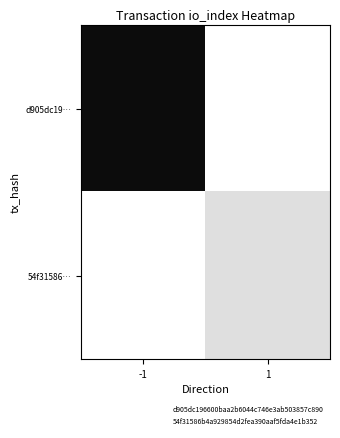

The 54f31586b4a929854d2fea390aaf5fda4e1b352 series shows 1.5 at -1. True or false?

False